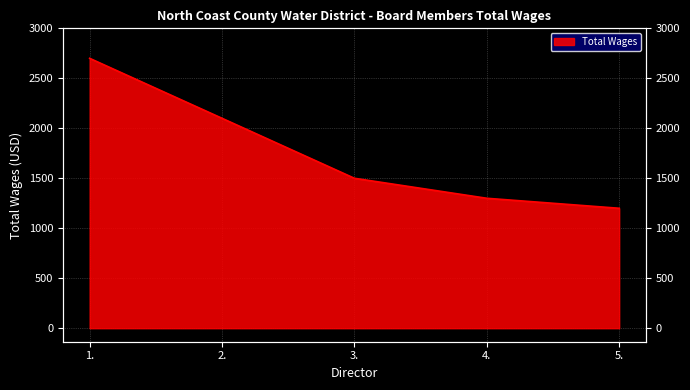

The chart shows a value of 1962 at 4.. True or false?

False